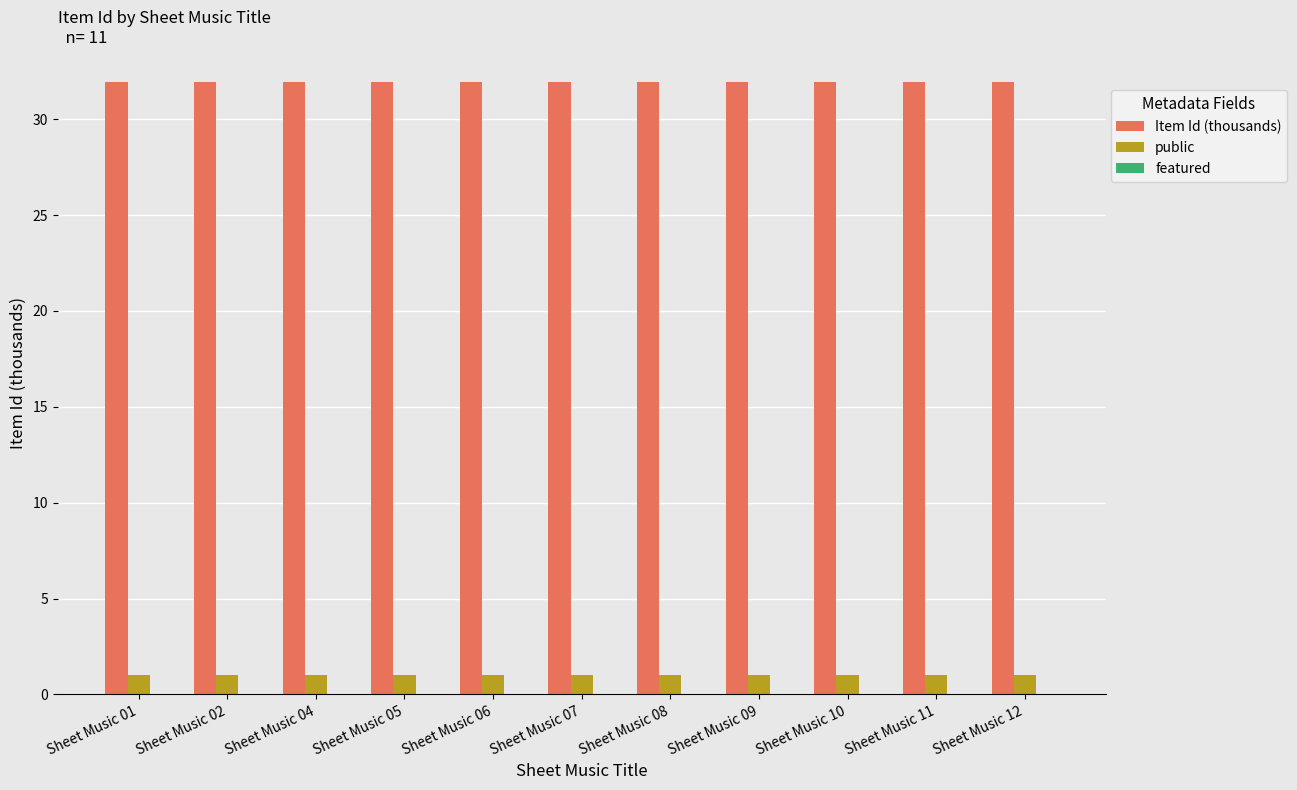

What is the difference between the highest and lowest values at Sheet Music 02?

31.0